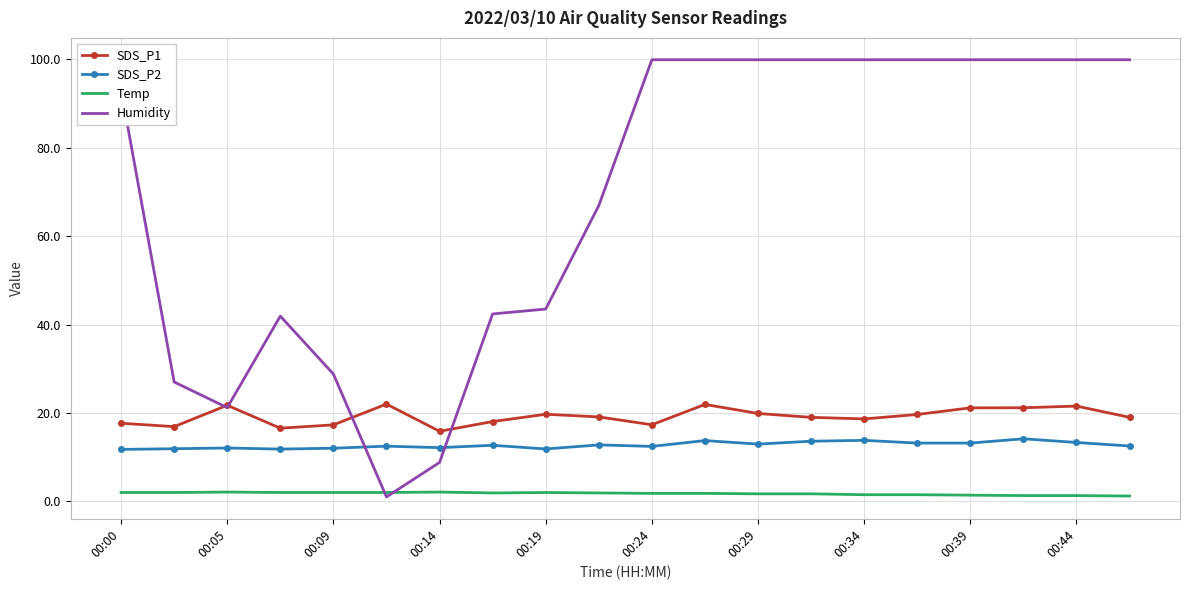

What is the maximum value for Humidity?

99.9